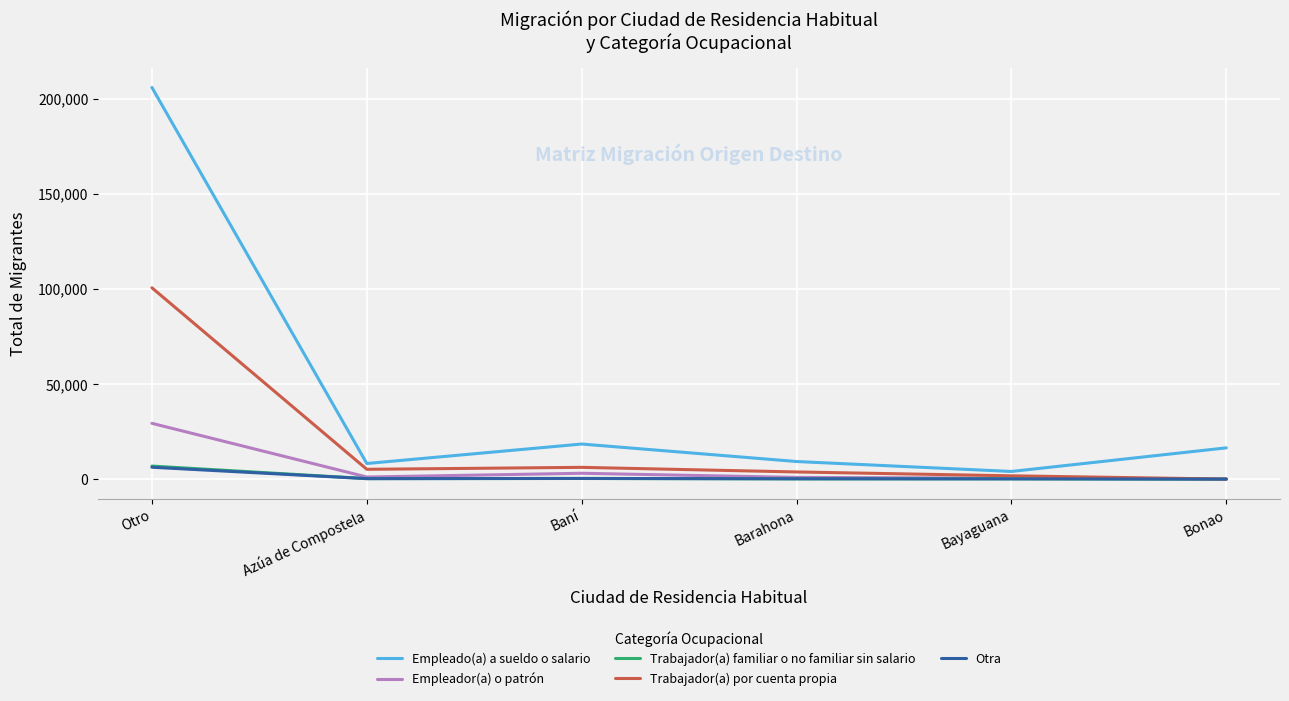

Which series has the largest total across all categories?

Empleado(a) a sueldo o salario